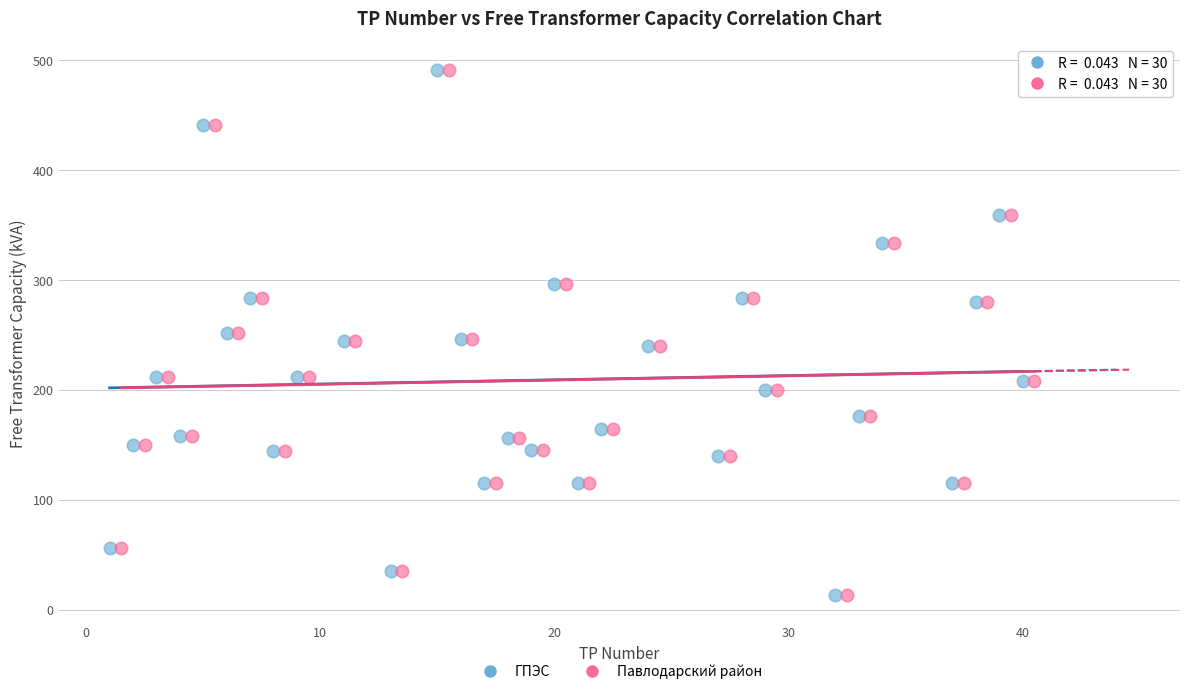

What are all the series names shown in the legend?

ГПЭС, Павлодарский район